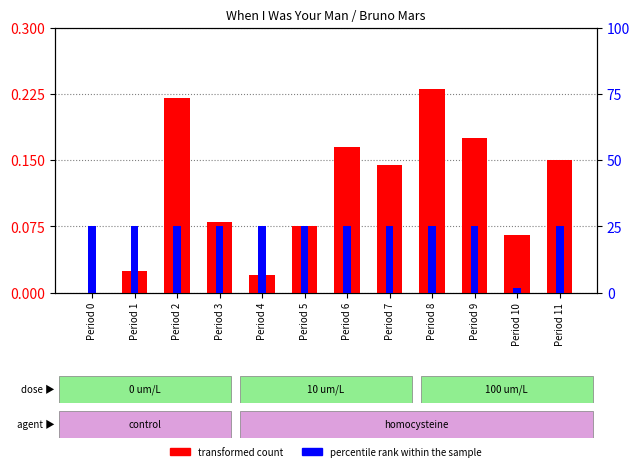

Rank the categories by percentile rank within the sample value from lowest to highest.

Period 10, Period 0, Period 1, Period 2, Period 3, Period 4, Period 5, Period 6, Period 7, Period 8, Period 9, Period 11